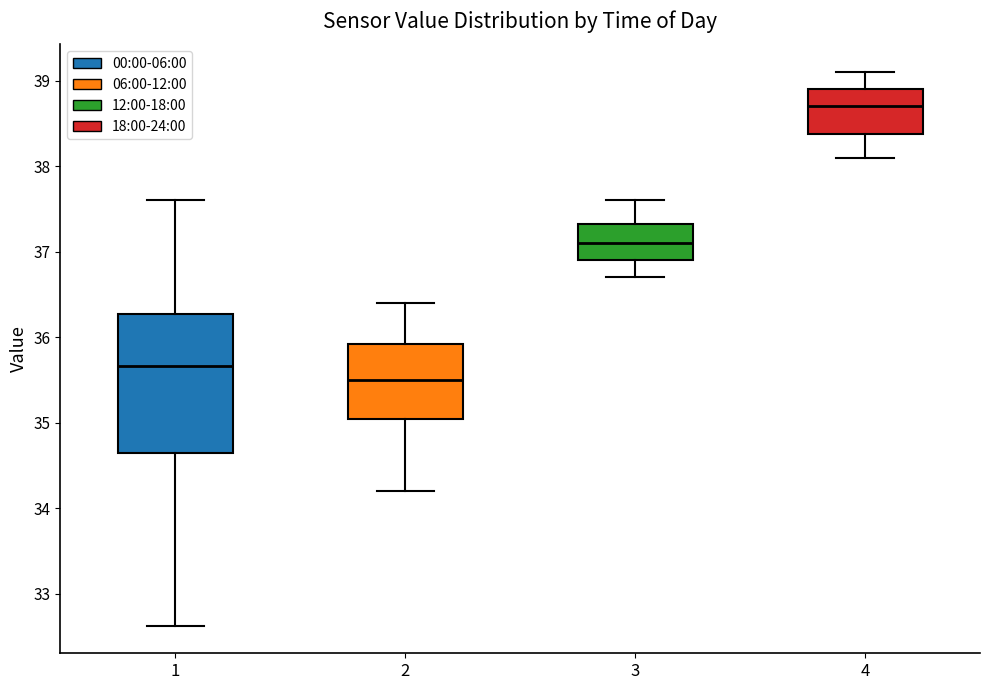

Which box is the tallest, from its lower edge to its upper edge?

1